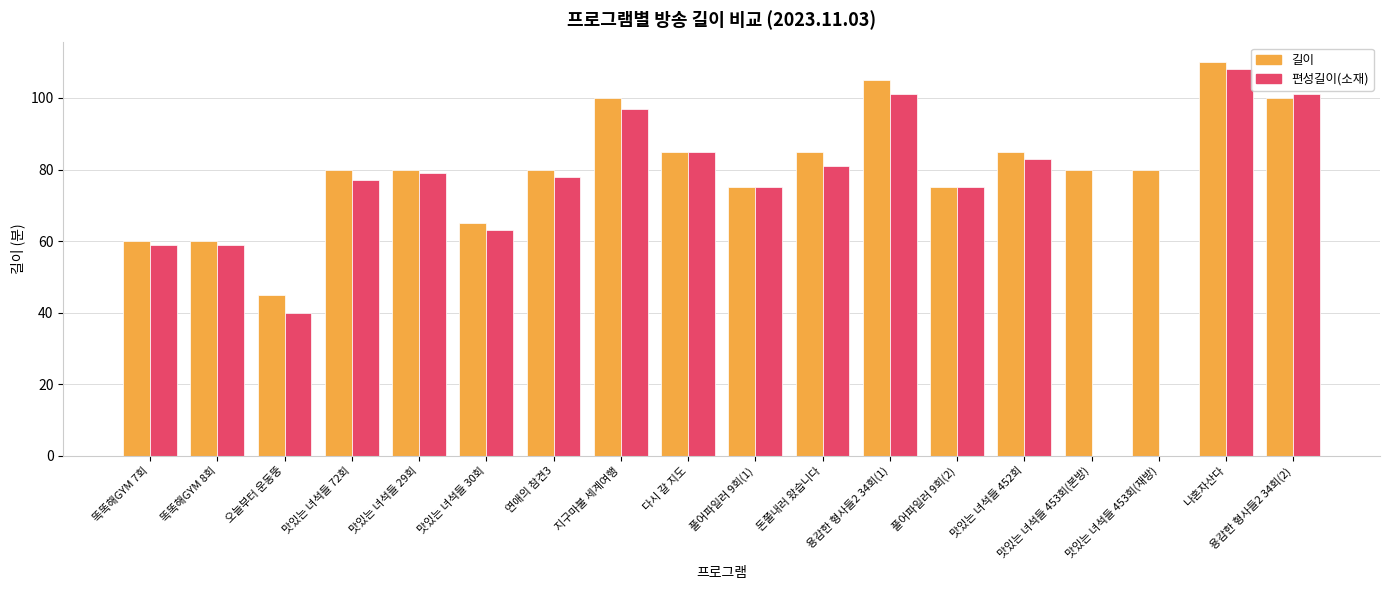

Which series changed the most between 오늘부터 운동뚱 and 돈쭐내러 왔습니다?

편성길이(소재)